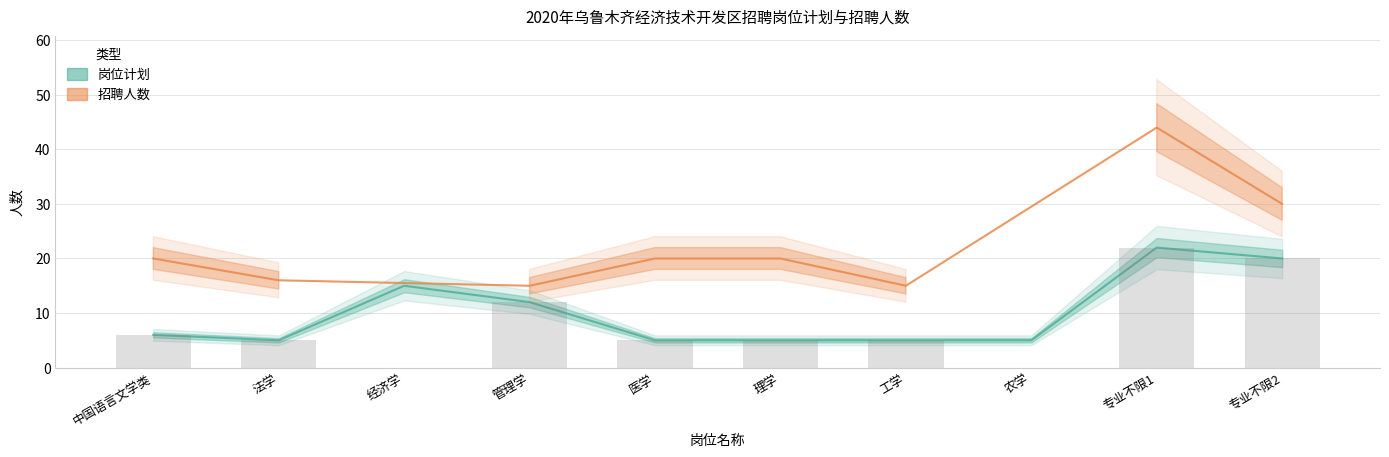

True or false: the data shows 6 at 中国语言文学类.

True